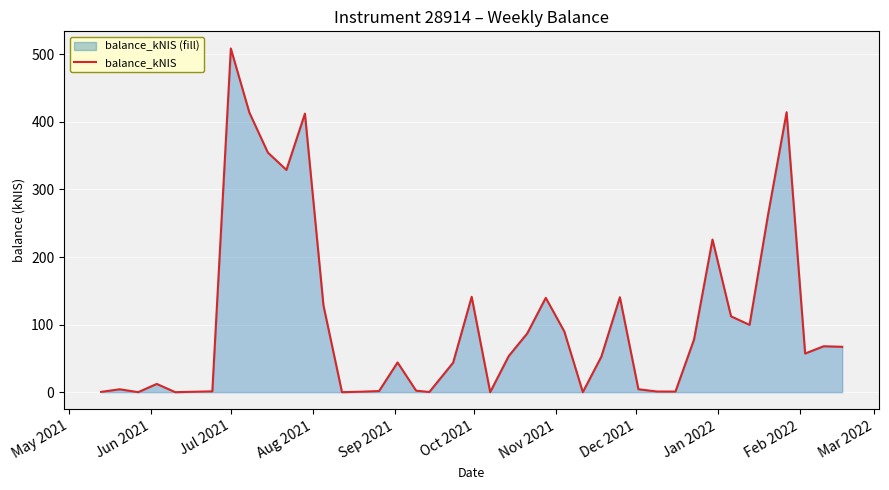

Reading right to left, what are all the values shown in this chart?

67.2	68.0	57.2	414.4	262.9	99.6	112.2	225.9	77.7	0.9	1.0	4.3	140.6	52.6	0.0	89.9	139.6	87.0	53.5	0.0	141.1	43.7	0.2	2.2	44.0	1.6	0.7	0.0	128.3	412.4	329.0	354.6	413.9	508.7	1.2	0.0	12.2	0.0	4.3	0.4